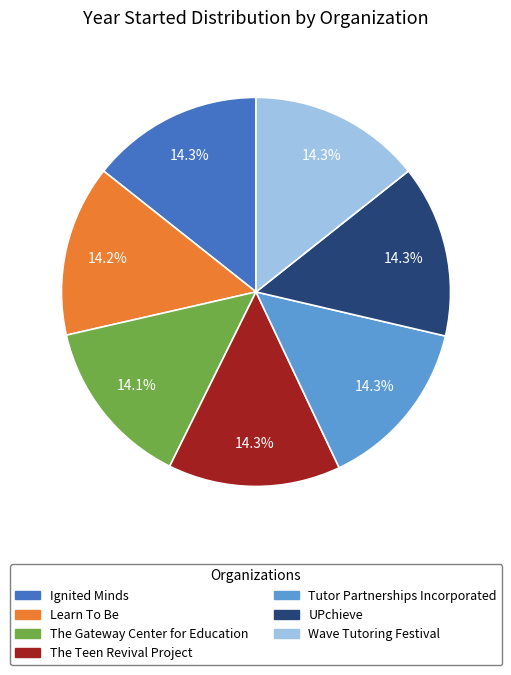

Is Learn To Be the majority of the pie?

No